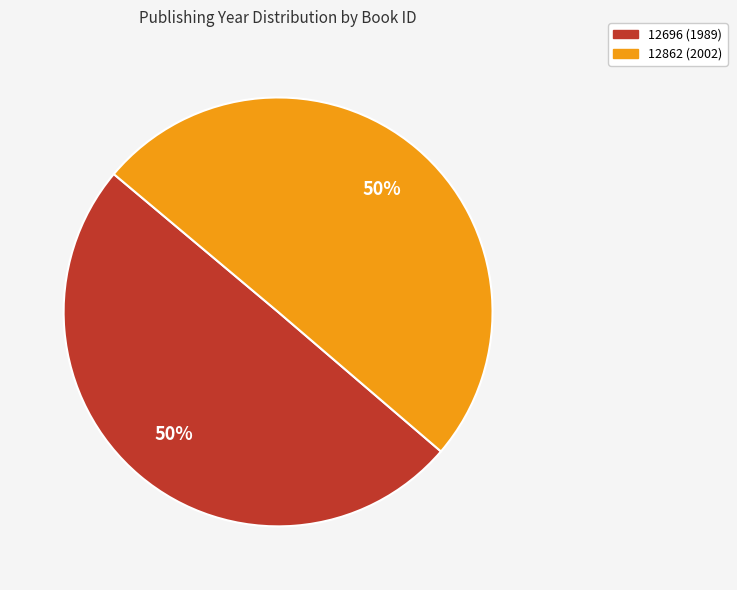

Is it true that 12862 is 50% of the pie?

True